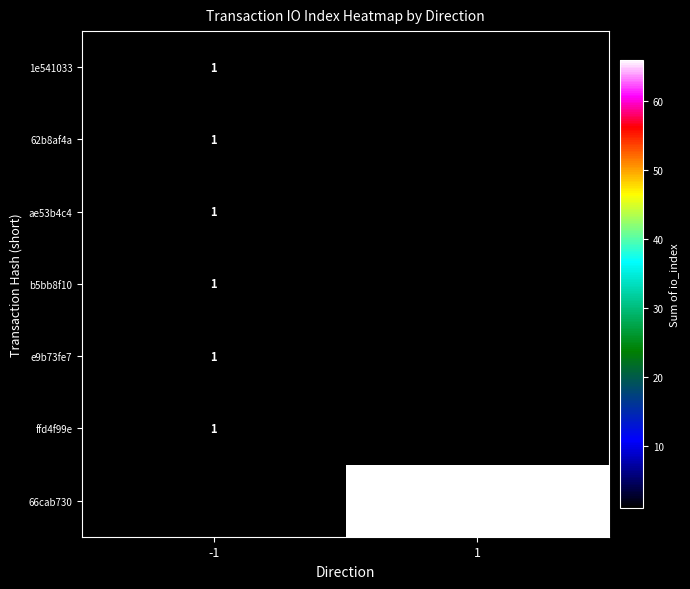

Is the value of 62b8af4a at -1 greater than the value of 66cab730 at 1?

No